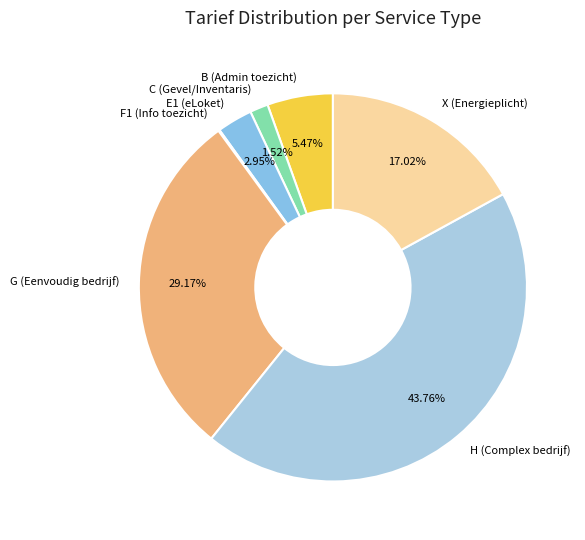

To the nearest percent, what is the average slice percentage?

14%